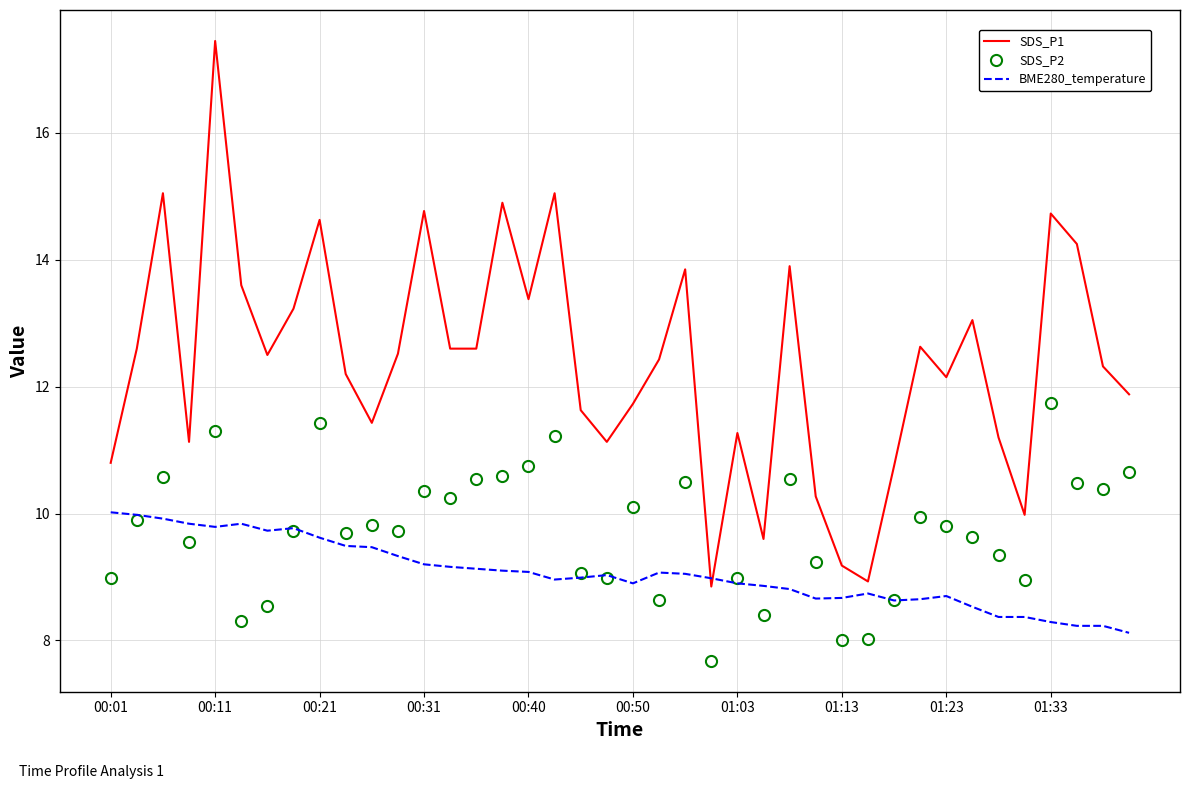

What is the highest value of the BME280_temperature series?

10.0